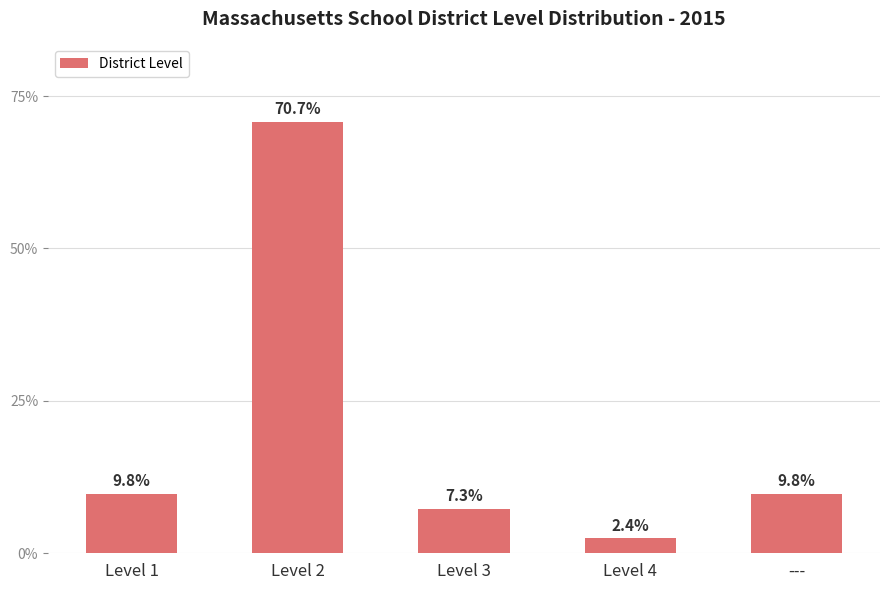

Count the number of values greater than 9.

3